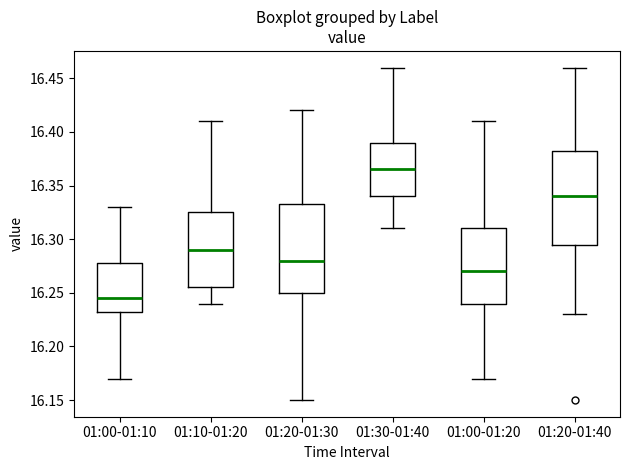

Reading left to right, read every box against the y-axis: the position of its median line, the range the box covers, and the ends of its whiskers. The values are not printed on the chart, so give them approximately, as read against the axis.

01:00-01:10: median 16.245, box 16.235 to 16.280, whiskers 16.170 to 16.330
01:10-01:20: median 16.290, box 16.255 to 16.325, whiskers 16.240 to 16.410
01:20-01:30: median 16.280, box 16.250 to 16.335, whiskers 16.150 to 16.420
01:30-01:40: median 16.365, box 16.340 to 16.390, whiskers 16.310 to 16.460
01:00-01:20: median 16.270, box 16.240 to 16.310, whiskers 16.170 to 16.410
01:20-01:40: median 16.340, box 16.295 to 16.385, whiskers 16.230 to 16.460